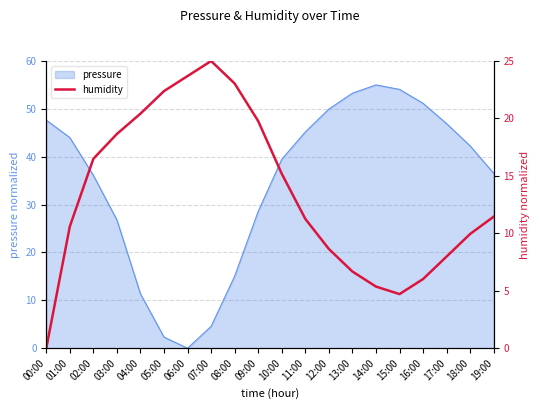

Does the chart have visible grid lines?

Yes